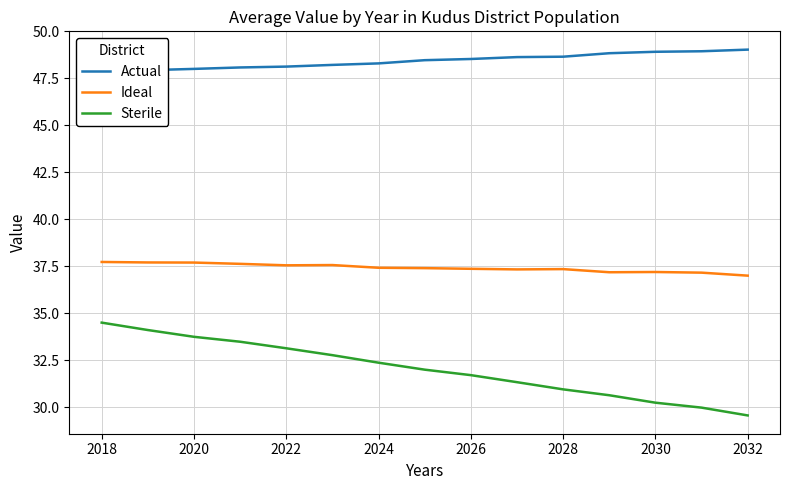

The Sterile series shows 42.2 at 2030. True or false?

False